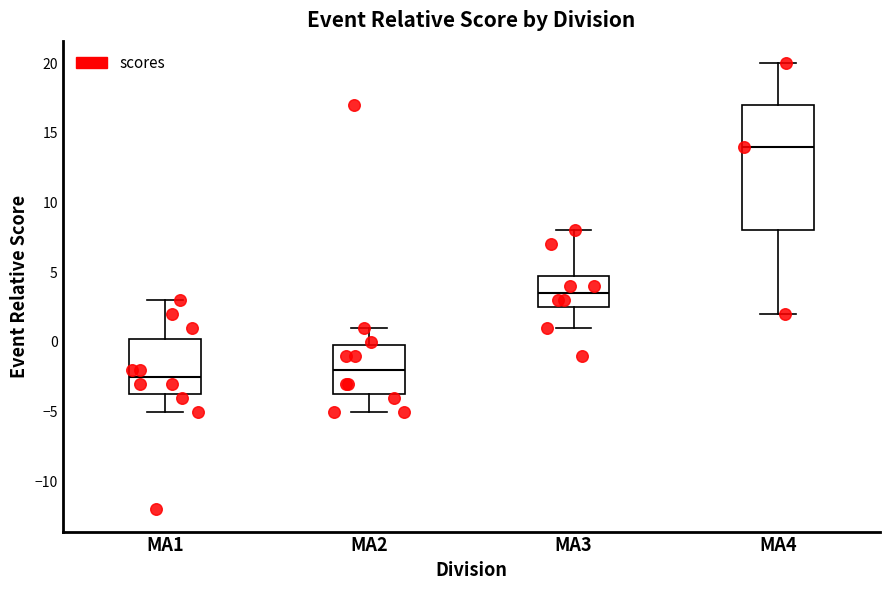

Which box is the tallest, from its lower edge to its upper edge?

MA4